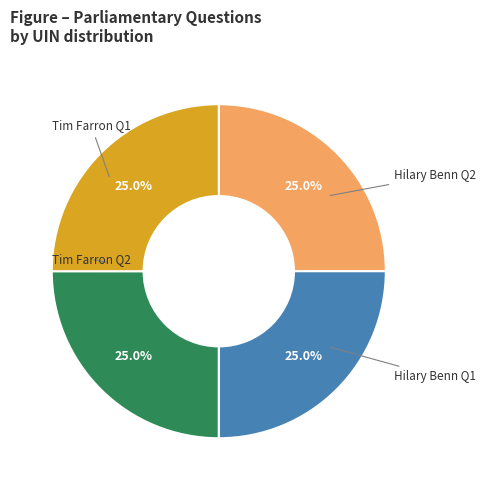

Does any single category account for the majority?

No